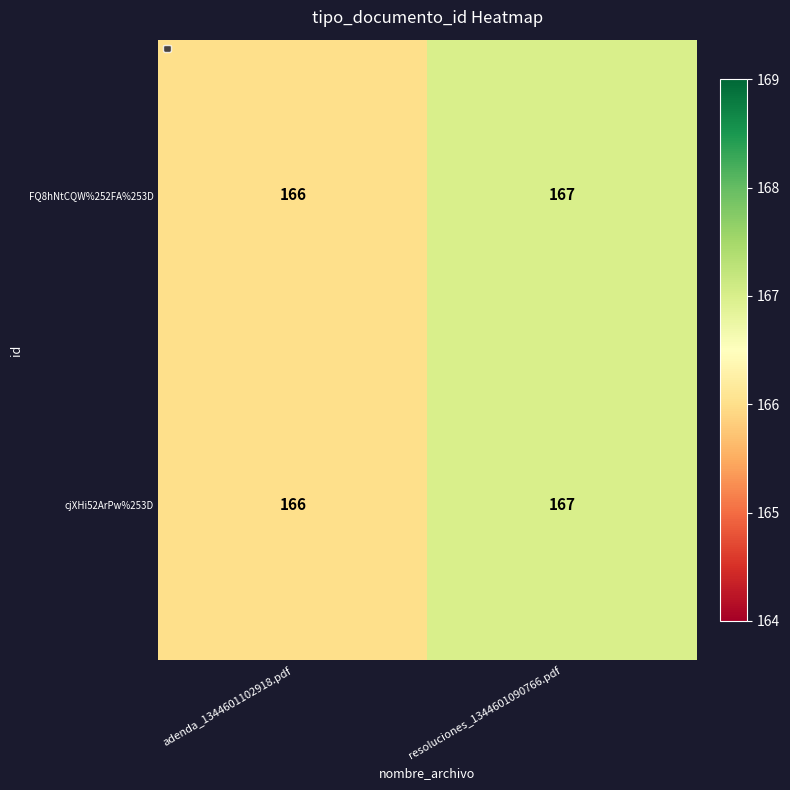

What is the sum of all FQ8hNtCQW%252FA%253D values?

333